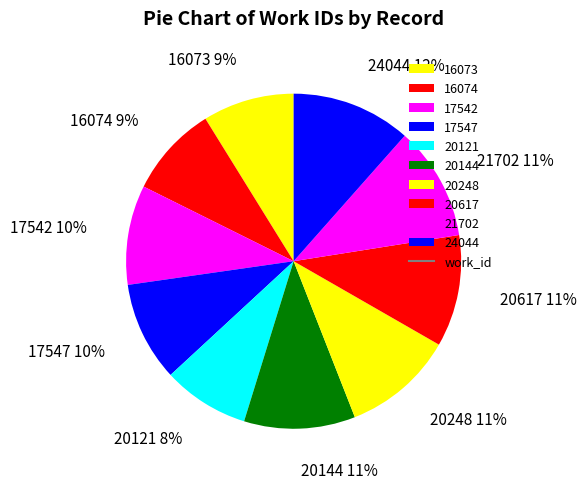

What is the largest slice in the pie chart?

24044